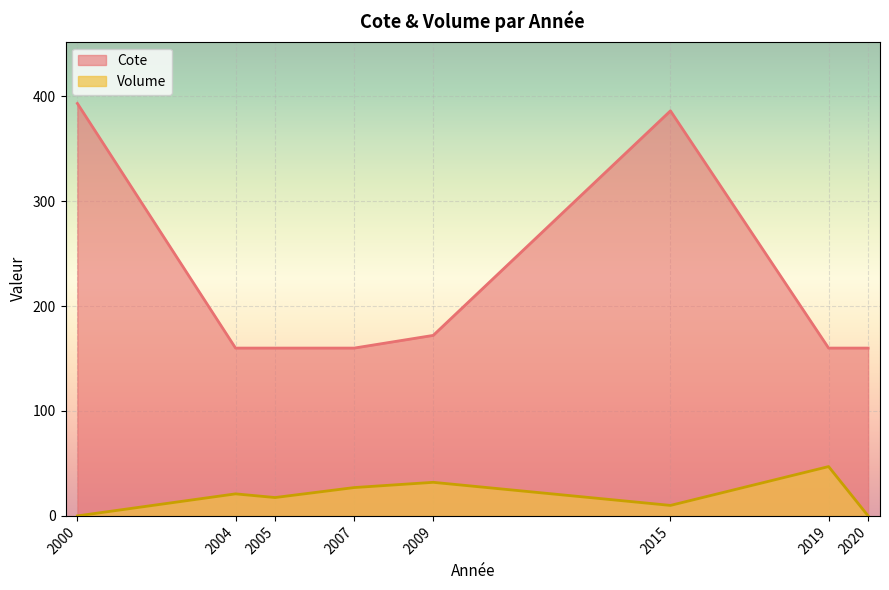

True or false: Cote and Volume intersect in this chart.

False